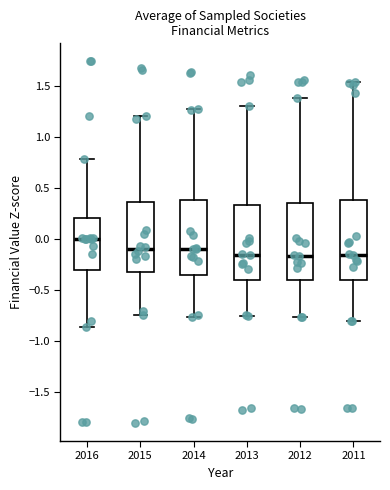

Where does the upper whisker of the box at x = 2011 end on the y-axis? The values are not printed on the chart, so give them approximately, as read against the axis.

1.55